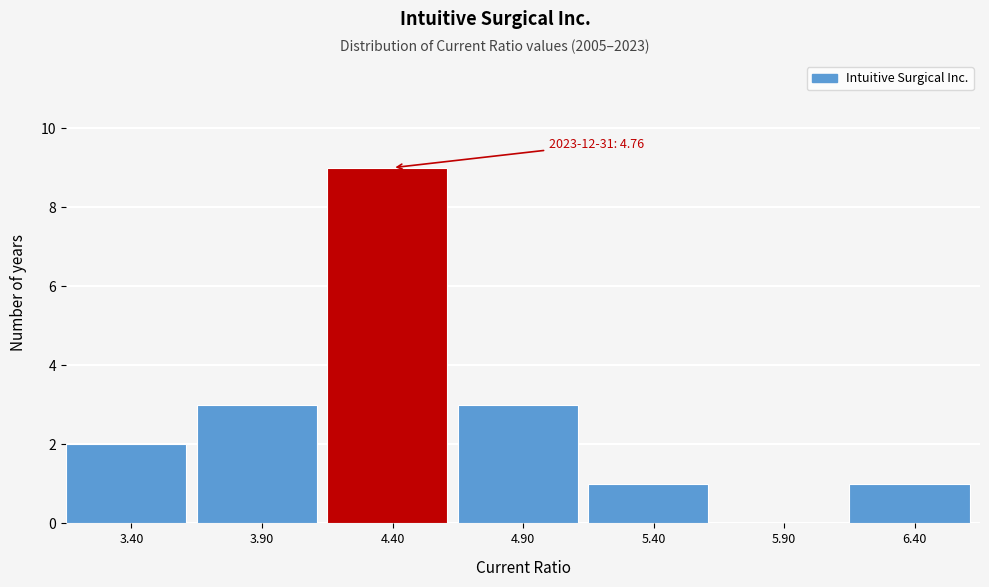

Reading left to right, transcribe all the data shown in this chart.

3.40=2	3.90=3	4.40=9	4.90=3	5.40=1	5.90=0	6.40=1